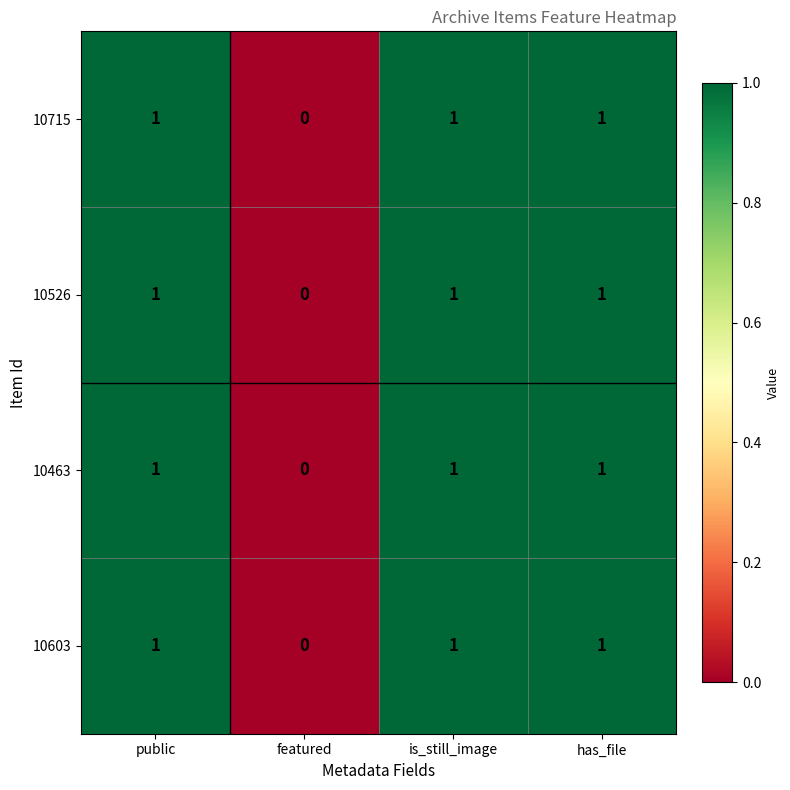

What is the total value across all series at has_file?

4